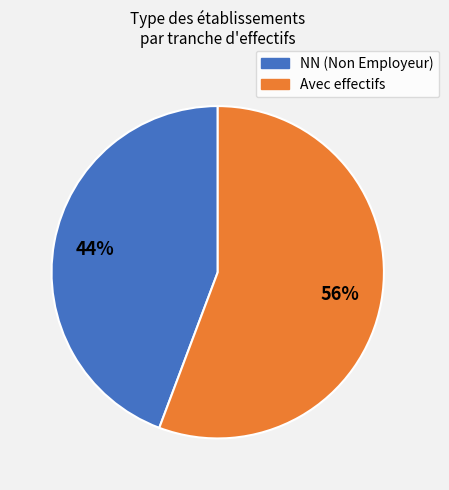

Does any single category account for the majority?

Yes